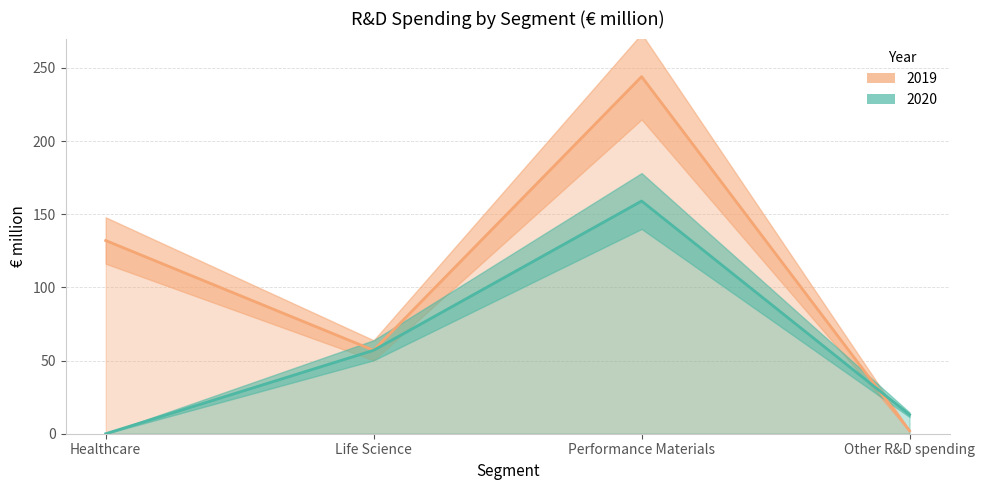

What is the sum of the 2020 values at Other R&D spending and Healthcare?

13